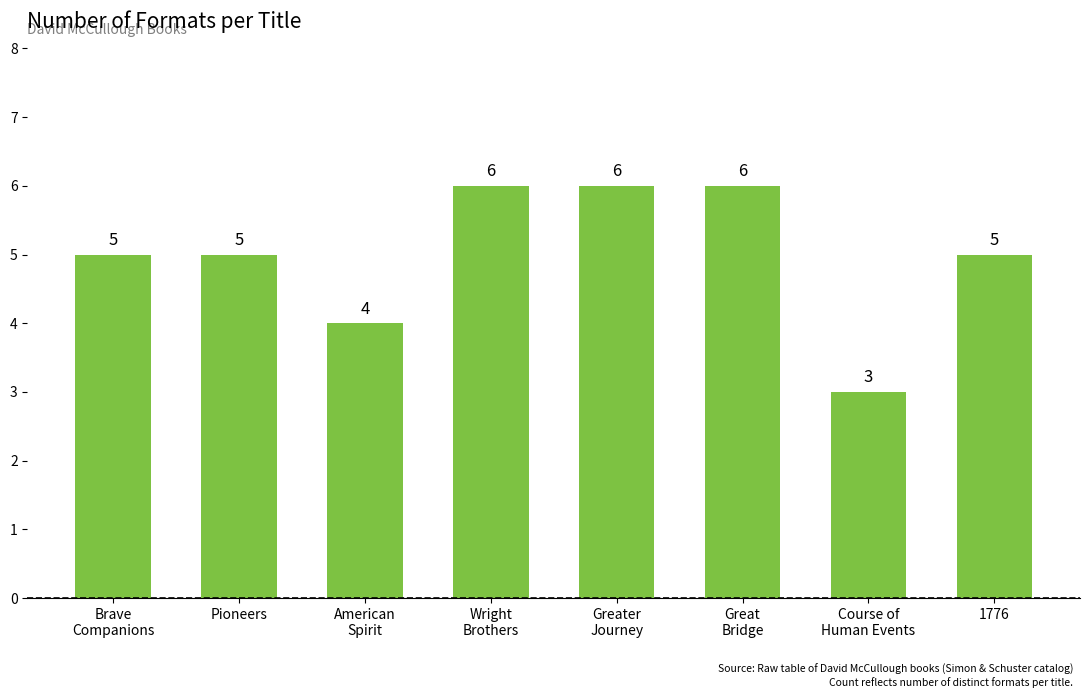

How many data points are less than 5?

2